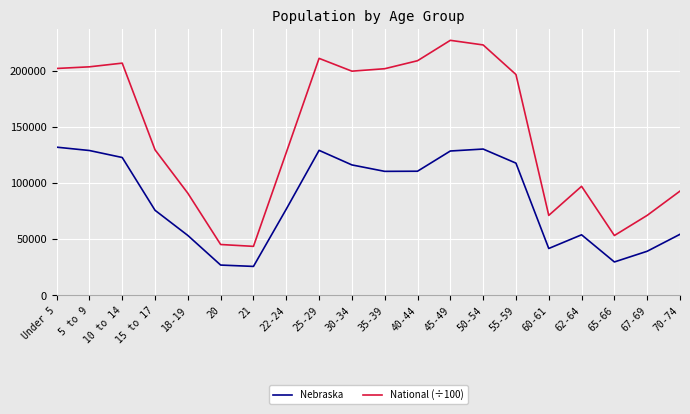

At how many categories does at least one series exceed 162024?

10